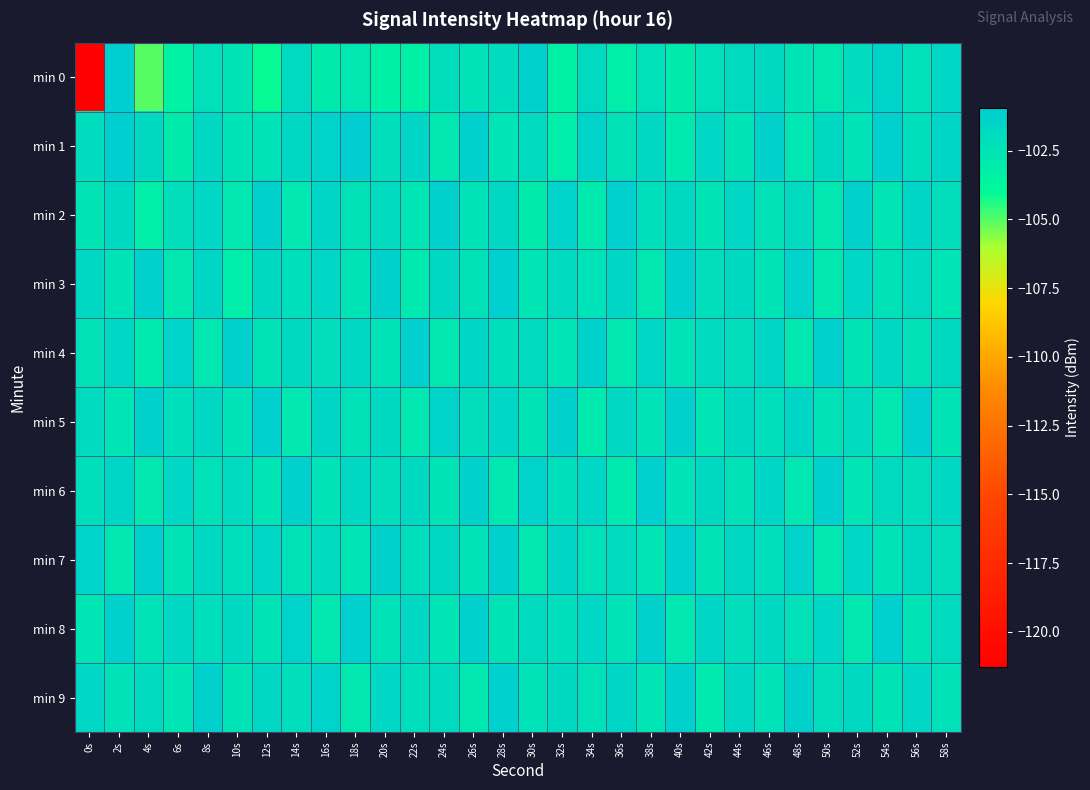

What is the smallest value displayed?

-121.3